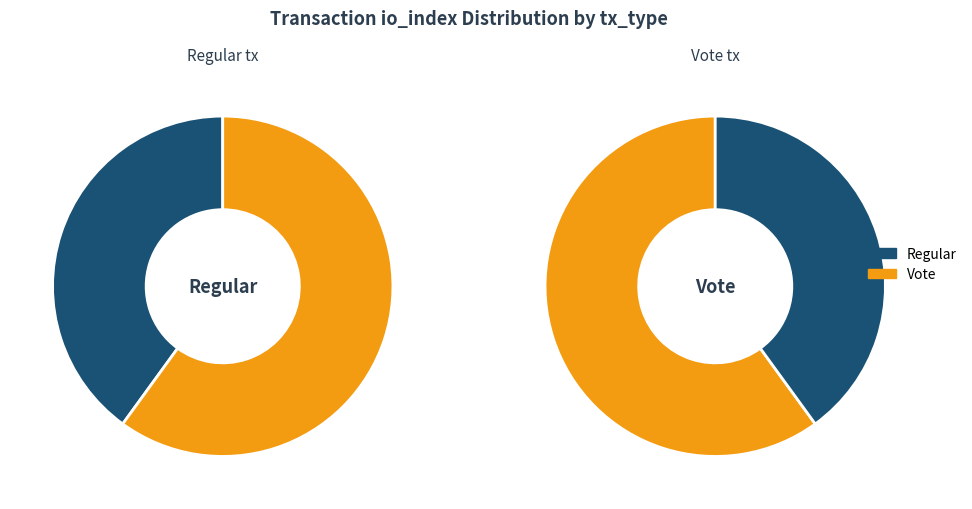

How many segments does this pie chart have?

2